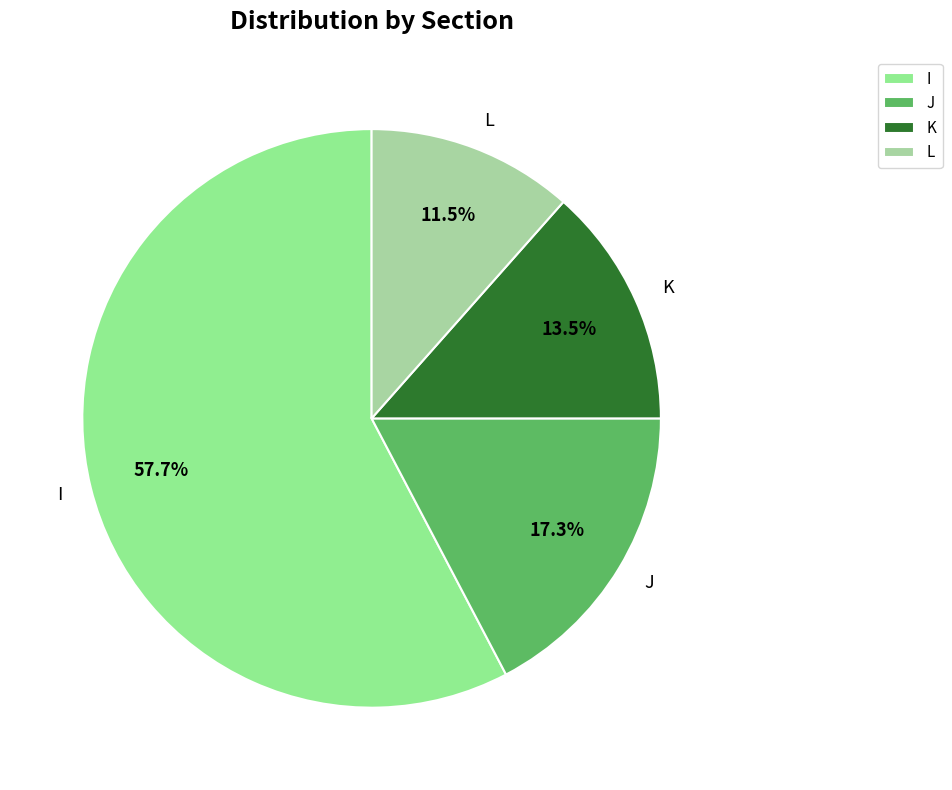

To the nearest percent, what percentage of the pie is I?

58%